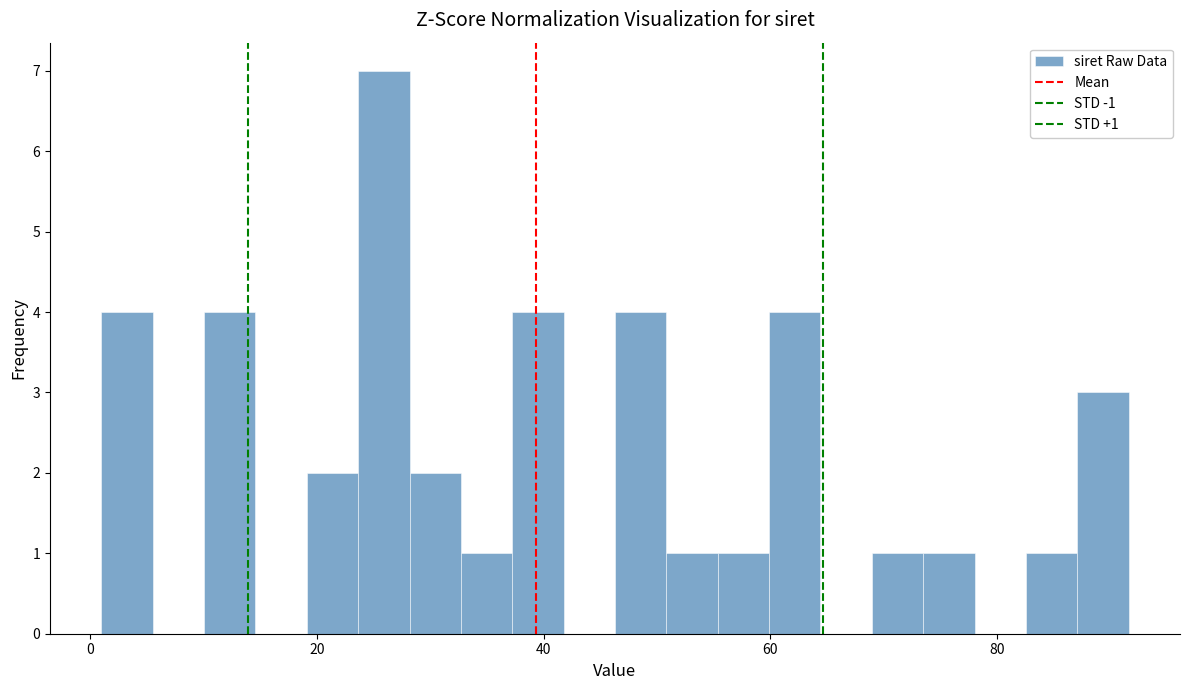

Read against the x-axis, roughly where is the centre of the tallest bar?

26